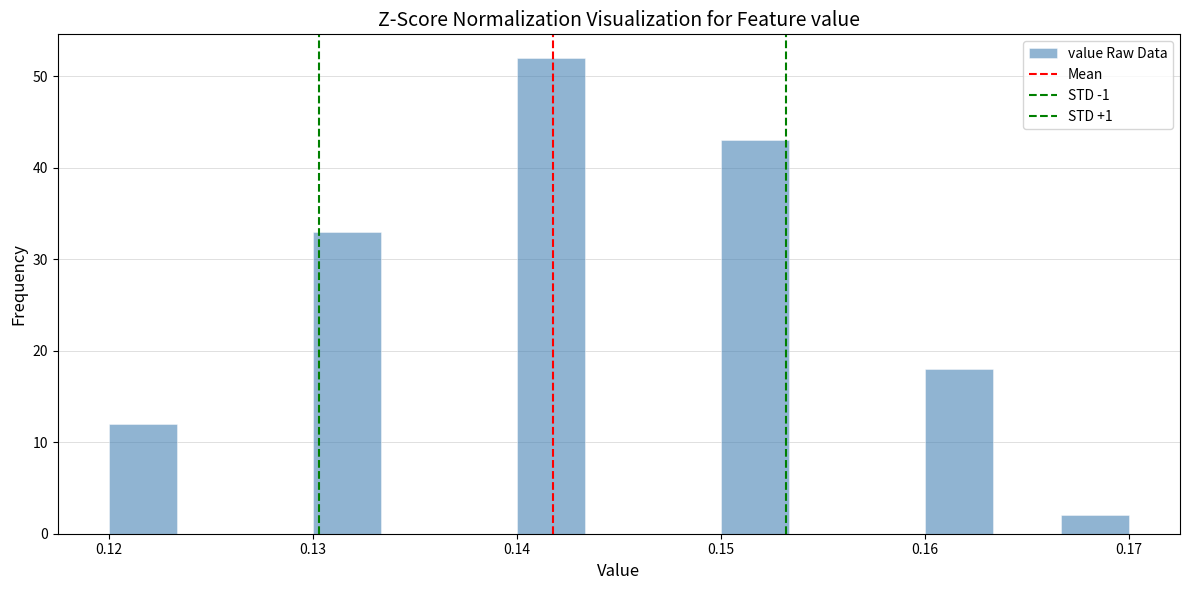

Around what value on the x-axis is the tallest bar? Give the approximate position of its centre, as read against the axis.

0.142